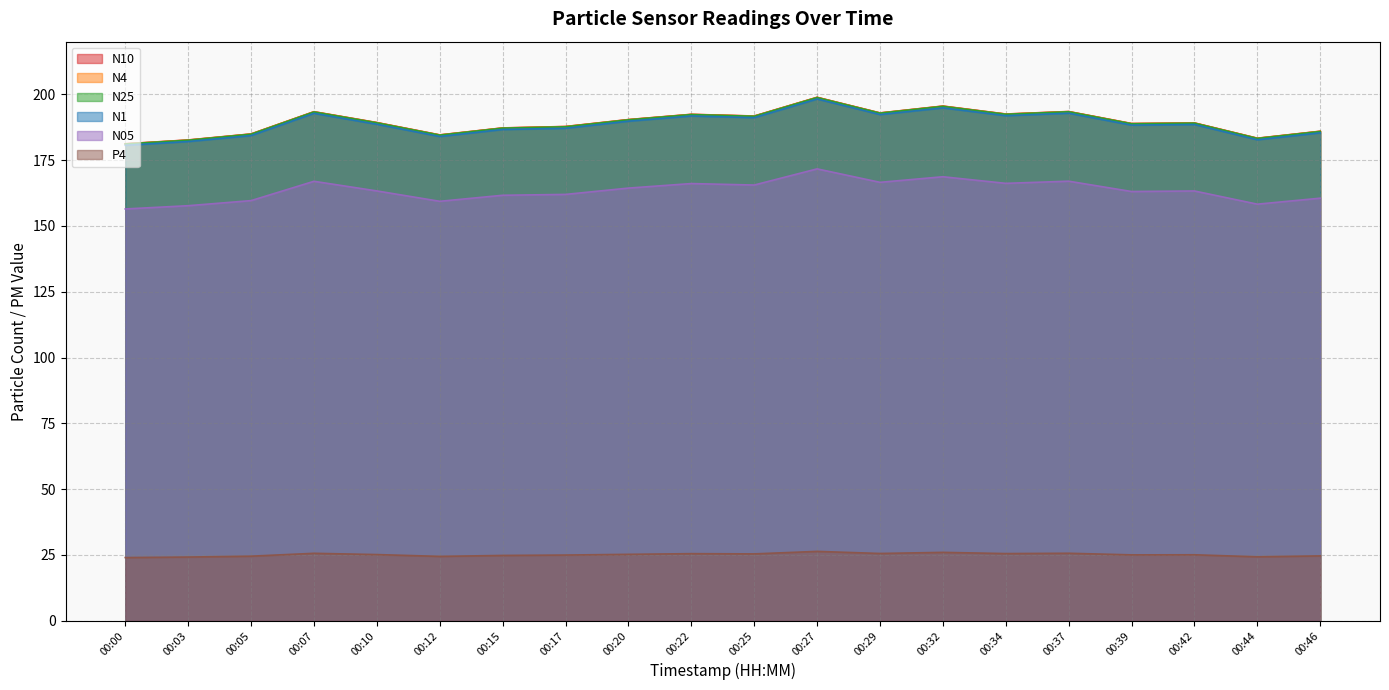

True or false: N4 has more than 1 points higher than both neighbors.

True